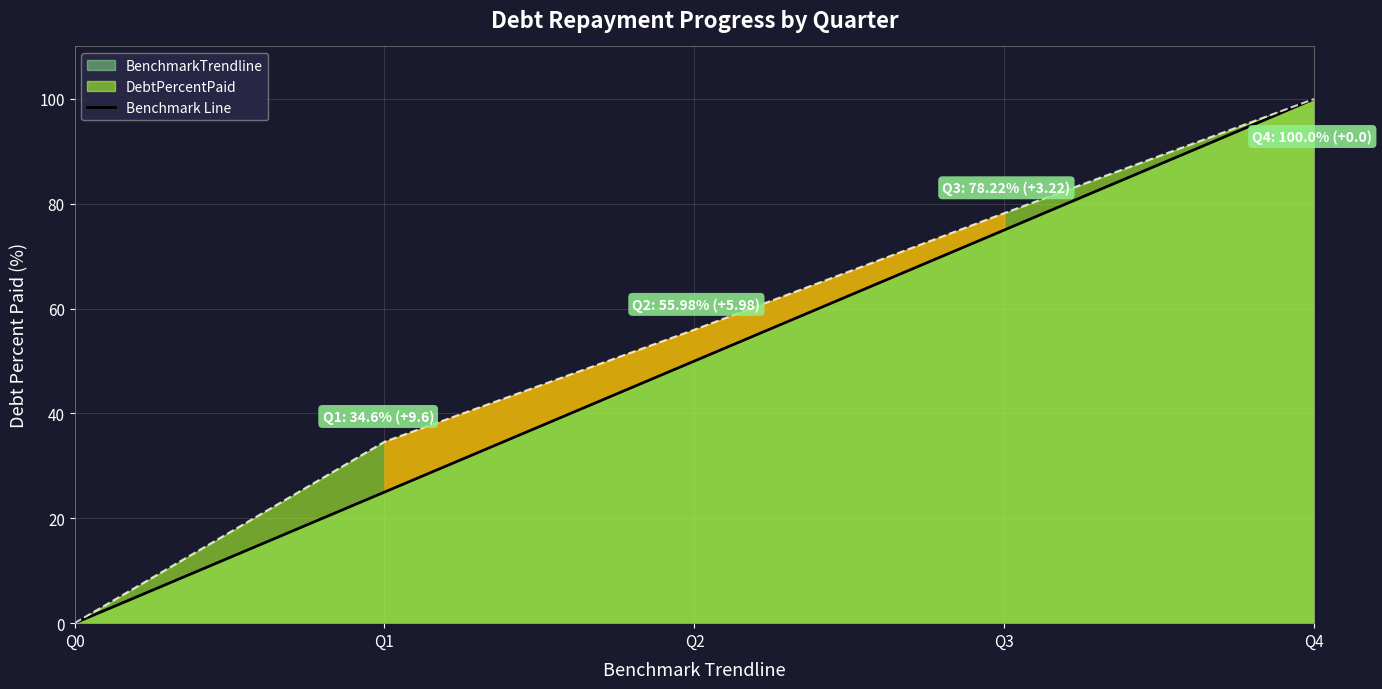

Reading right to left, extract all data points from this chart.

100	75	50	25	0